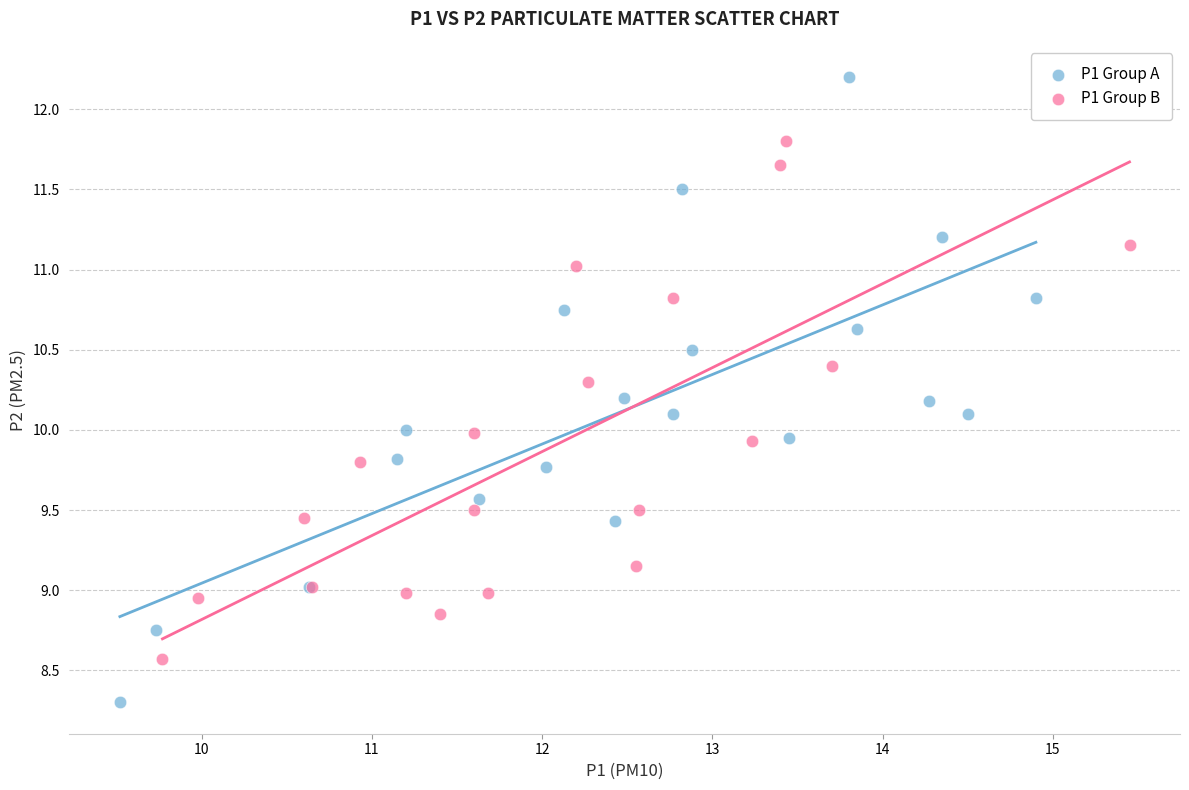

Which series has the widest spread of Y values?

P1 Group A